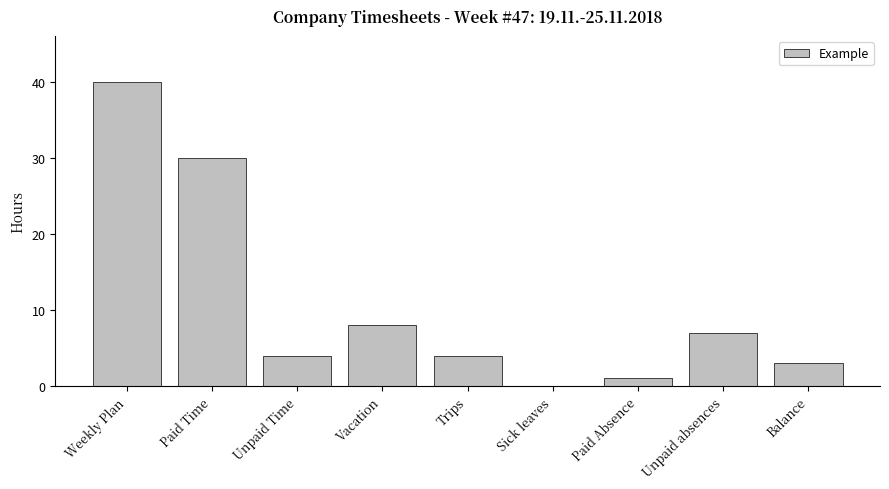

The chart shows a value of 5 at Vacation. True or false?

False